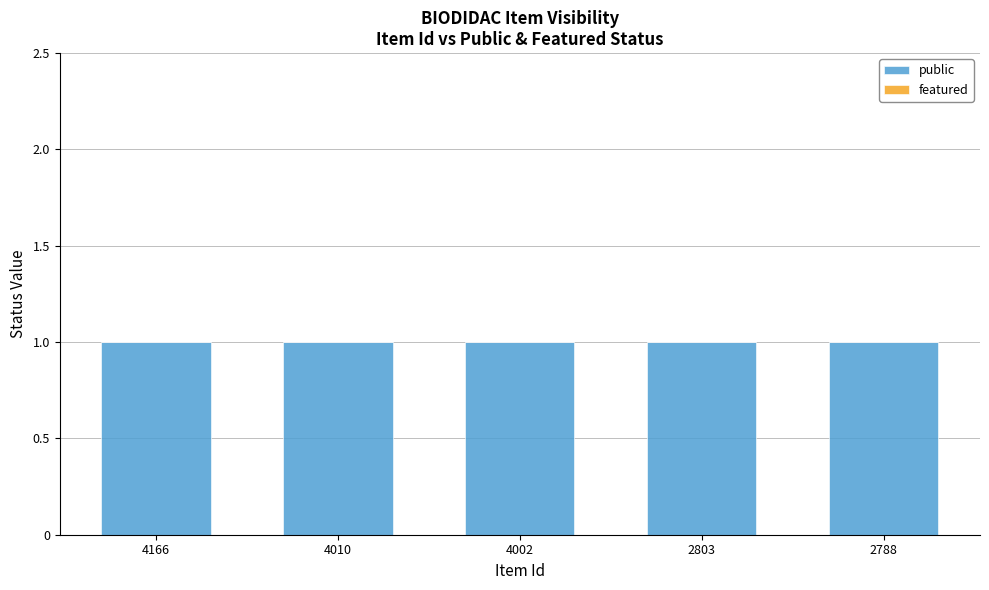

The value of featured at 4010 is 0. True or false?

True